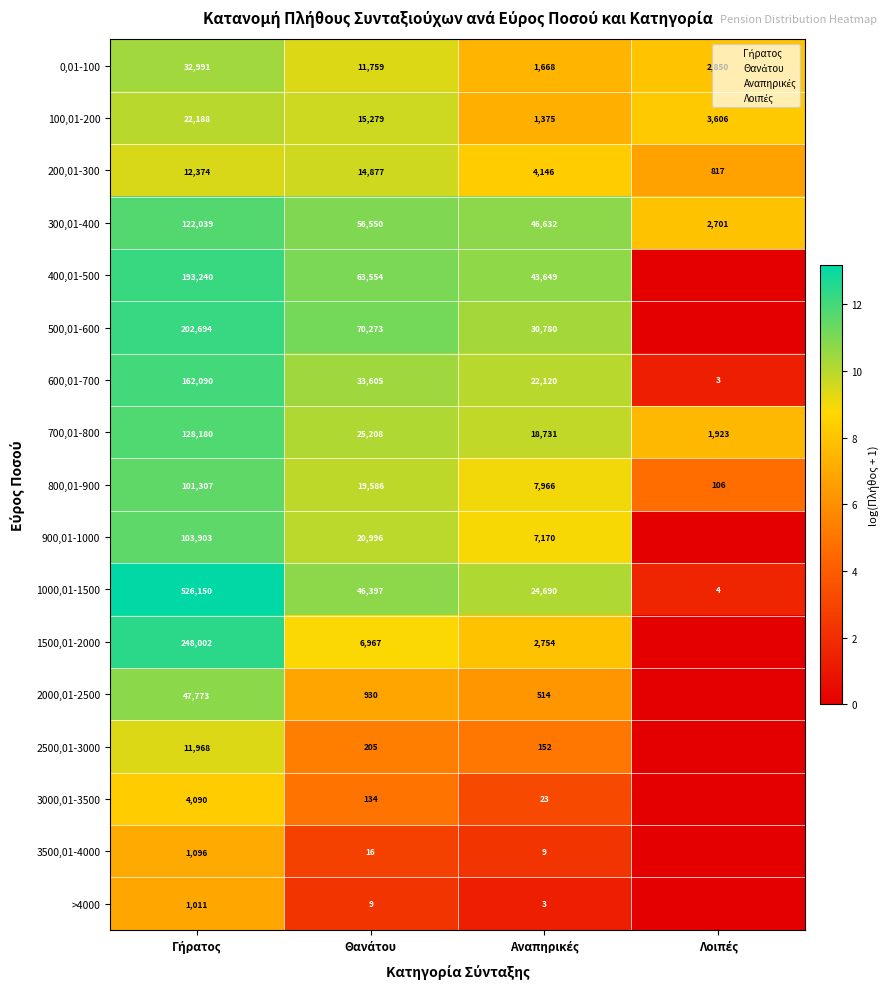

What is the greatest value displayed?

13.2